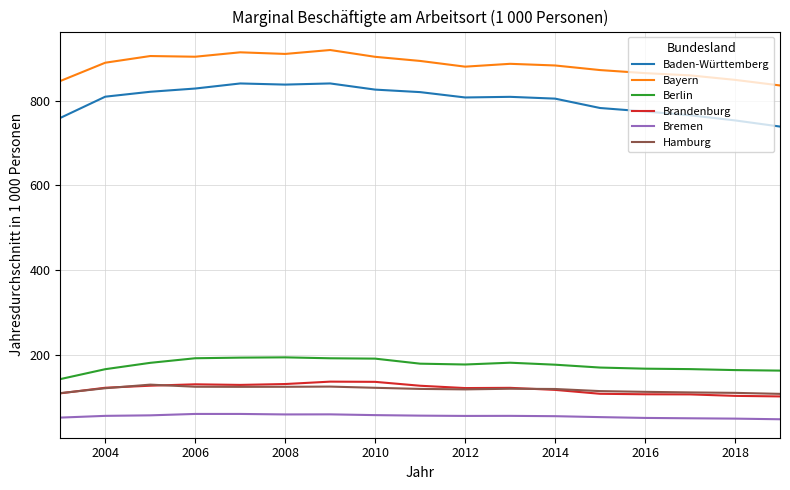

How many values in the Berlin series are below 176?

7